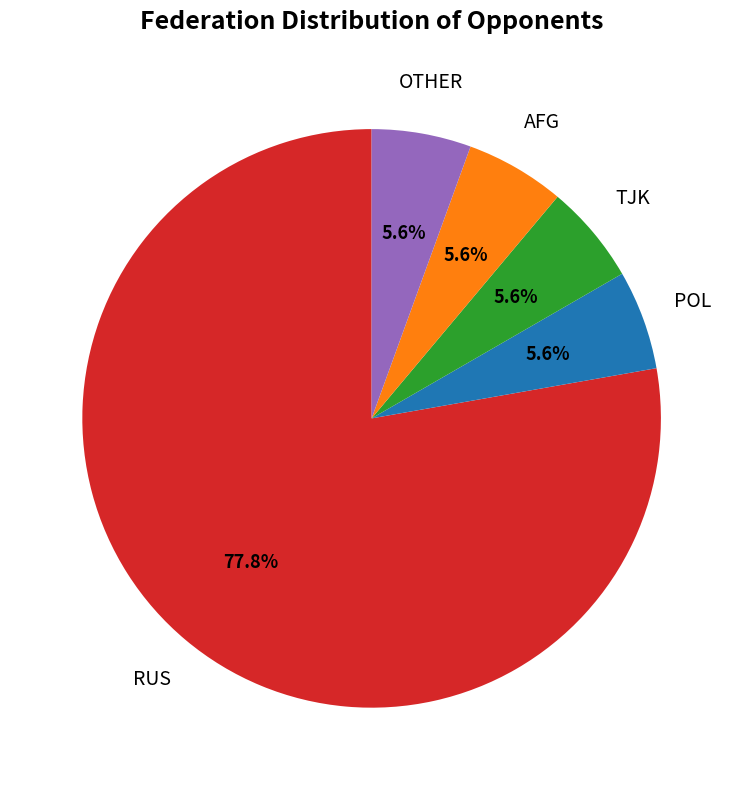

Does any single category account for the majority?

Yes